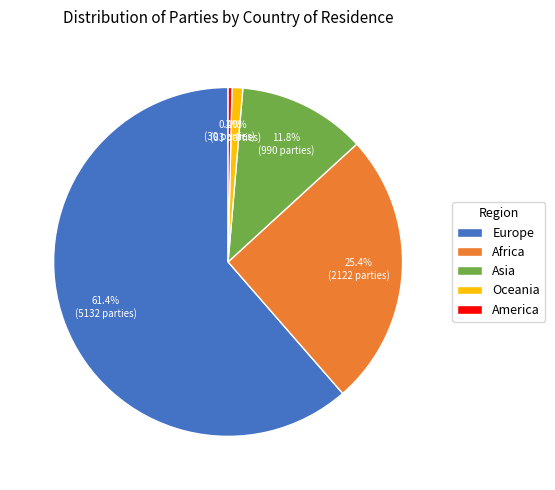

To the nearest percent, what is the difference between the Europe and Oceania slice percentages?

60%